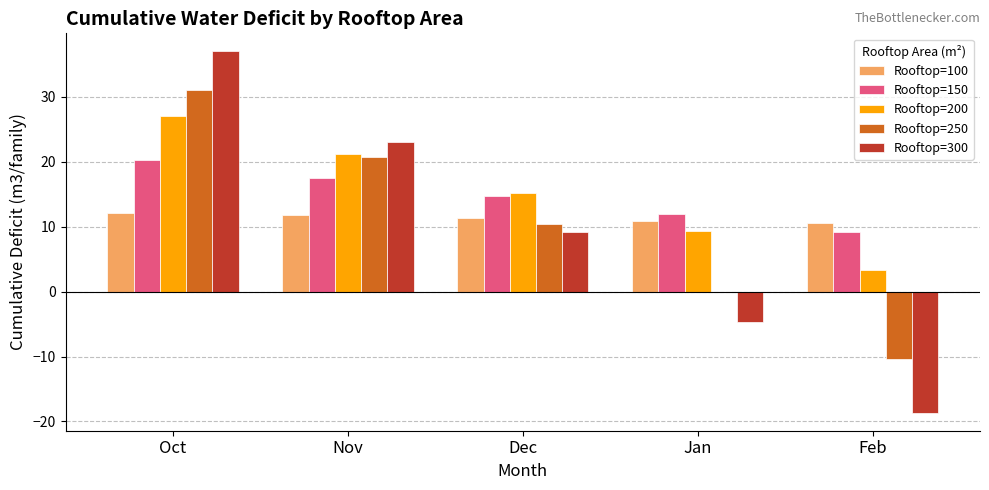

The Rooftop=250 series shows 7.7 at Oct. True or false?

False